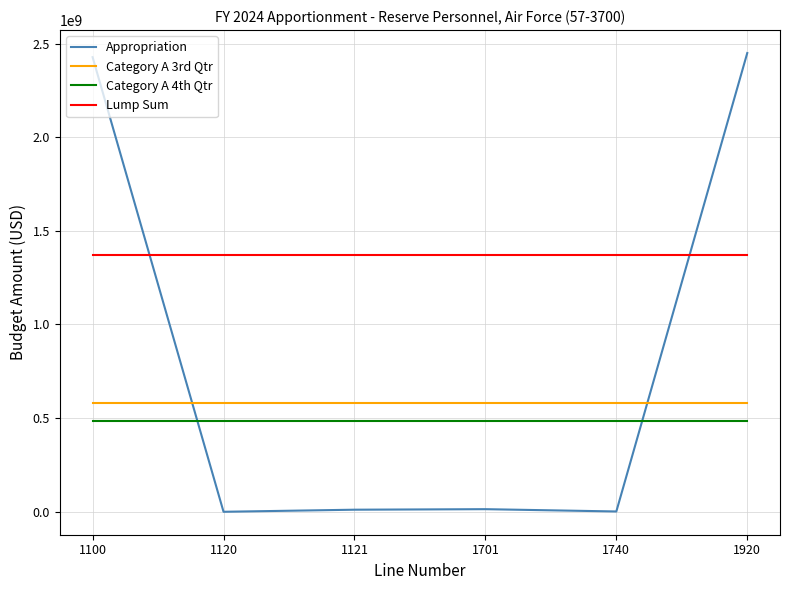

At how many categories does at least one series exceed 1263484447?

6